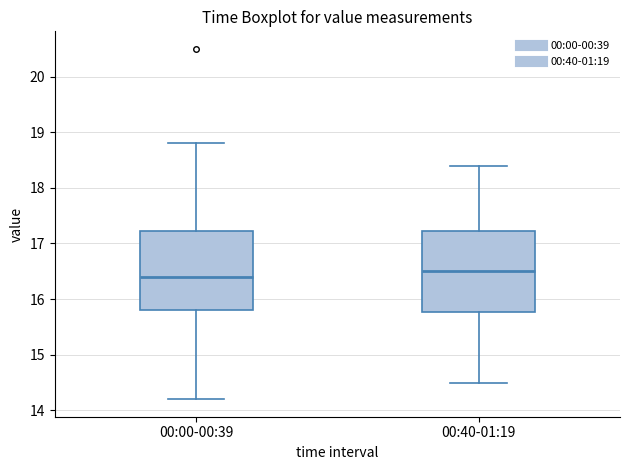

Reading left to right, read every box against the y-axis: the position of its median line, the range the box covers, and the ends of its whiskers. The values are not printed on the chart, so give them approximately, as read against the axis.

00:00-00:39: median 16.4, box 15.8 to 17.2, whiskers 14.2 to 18.8
00:40-01:19: median 16.5, box 15.8 to 17.2, whiskers 14.5 to 18.4